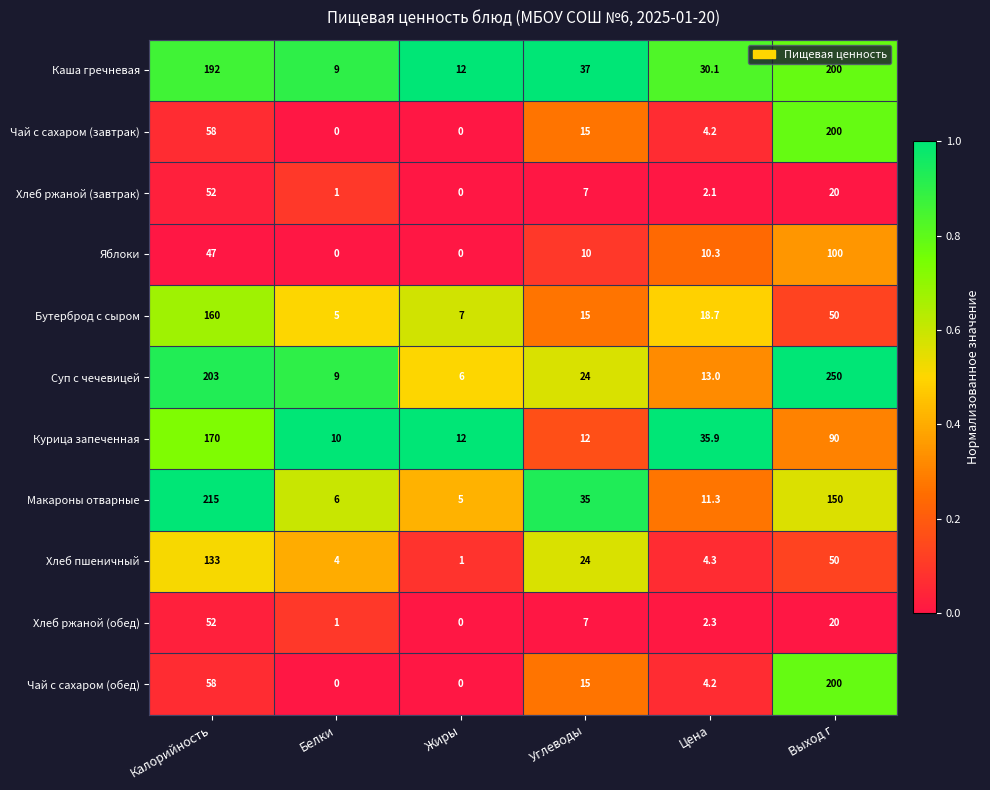

What is the difference between the Суп с чечевицей values at Углеводы and Калорийность?

179.0